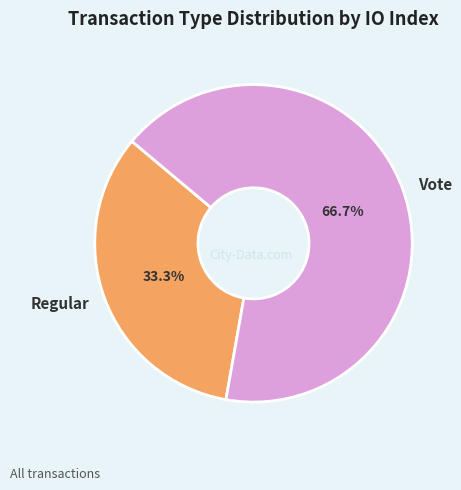

What is the total percentage of Vote and Regular?

100.0%